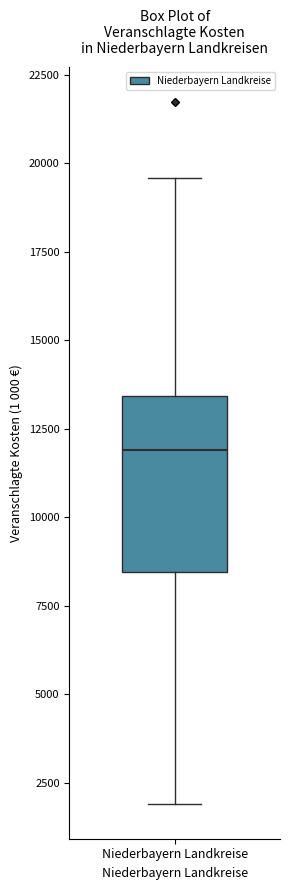

Read this box plot against the y-axis: the position of the median line, the range covered by the box, and the ends of both whiskers. The values are not printed on the chart, so give them approximately, as read against the axis.

median 12000, box 8500 to 13500, whiskers 2000 to 19500